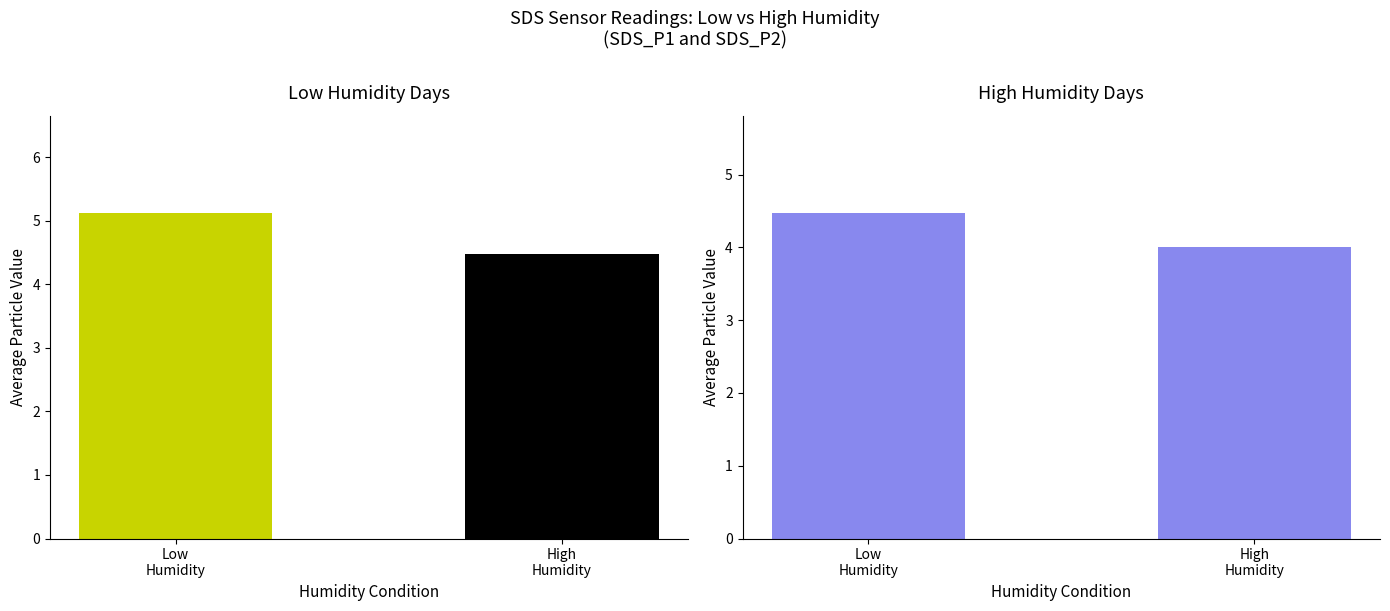

How many bars are there in total?

4